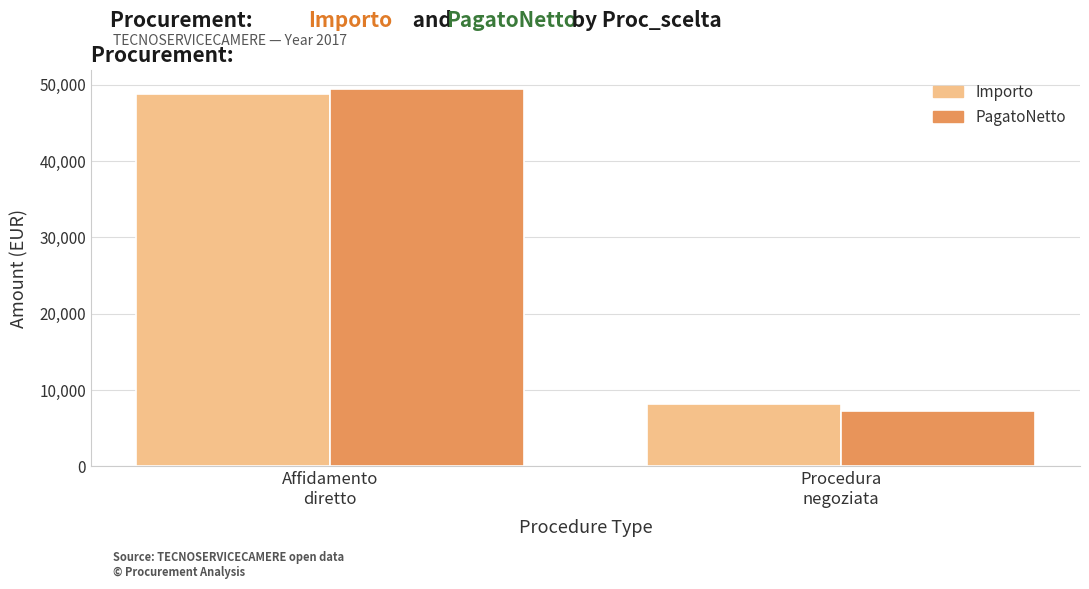

Are the bars grouped side by side (vs. stacked)?

Yes